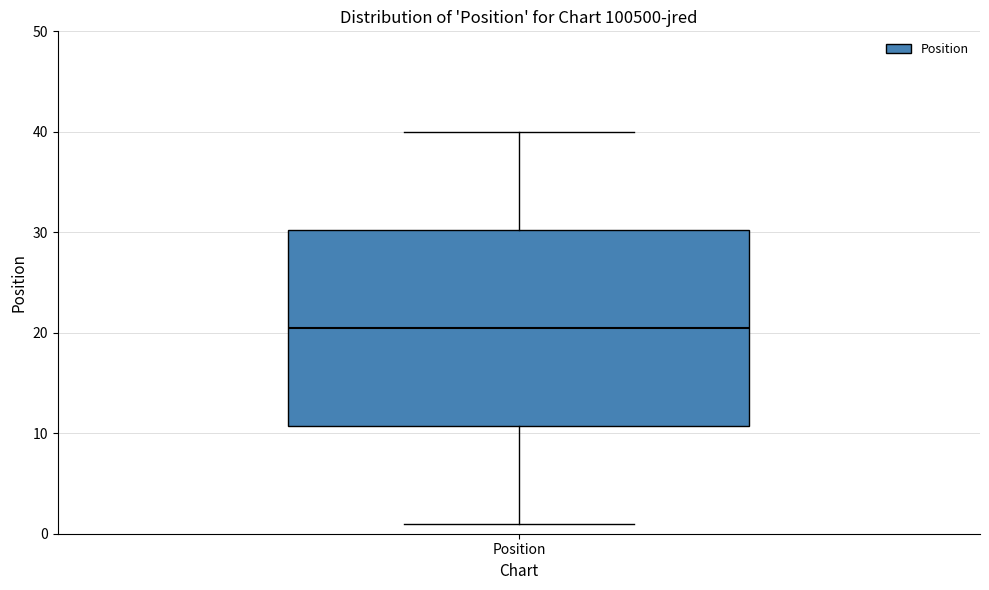

Read this box plot against the y-axis: the position of the median line, the range covered by the box, and the ends of both whiskers. The values are not printed on the chart, so give them approximately, as read against the axis.

median 21, box 11 to 30, whiskers 1 to 40